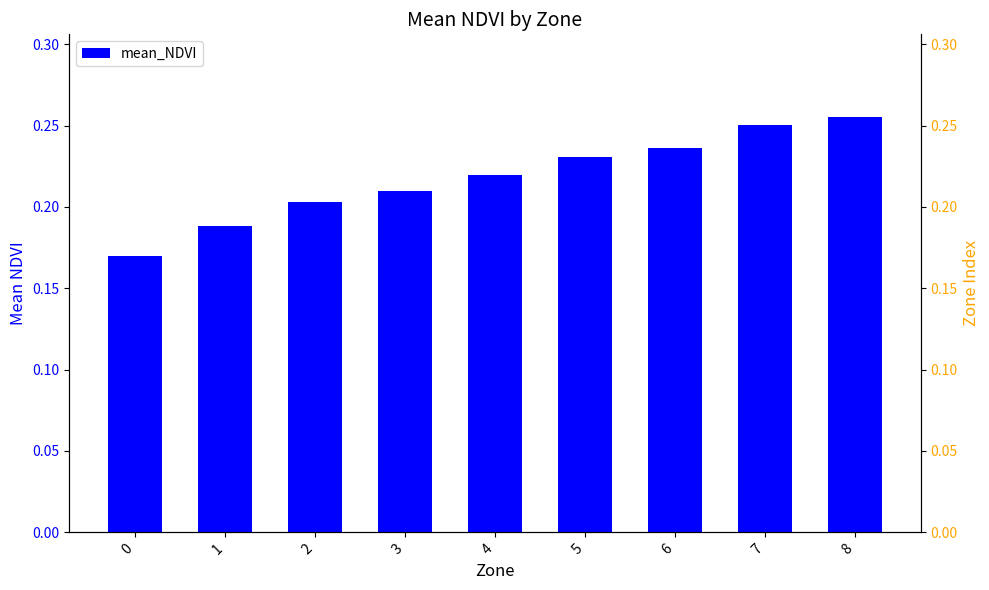

The chart shows a value of 0.1 at 0. True or false?

False